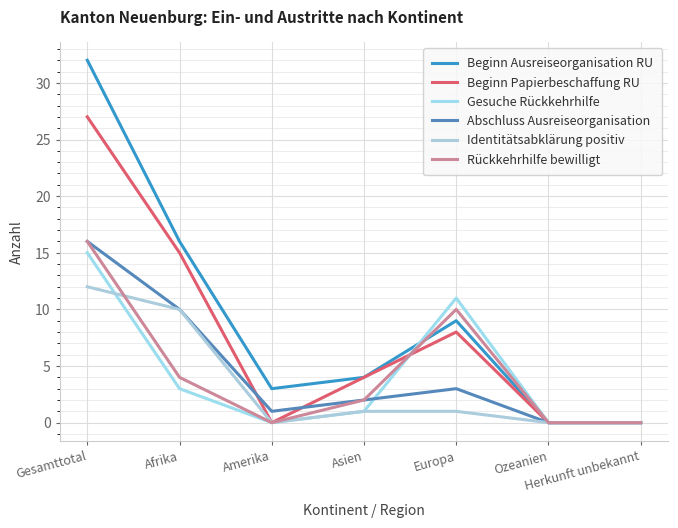

The Beginn Papierbeschaffung RU series shows 0 at Ozeanien. True or false?

True